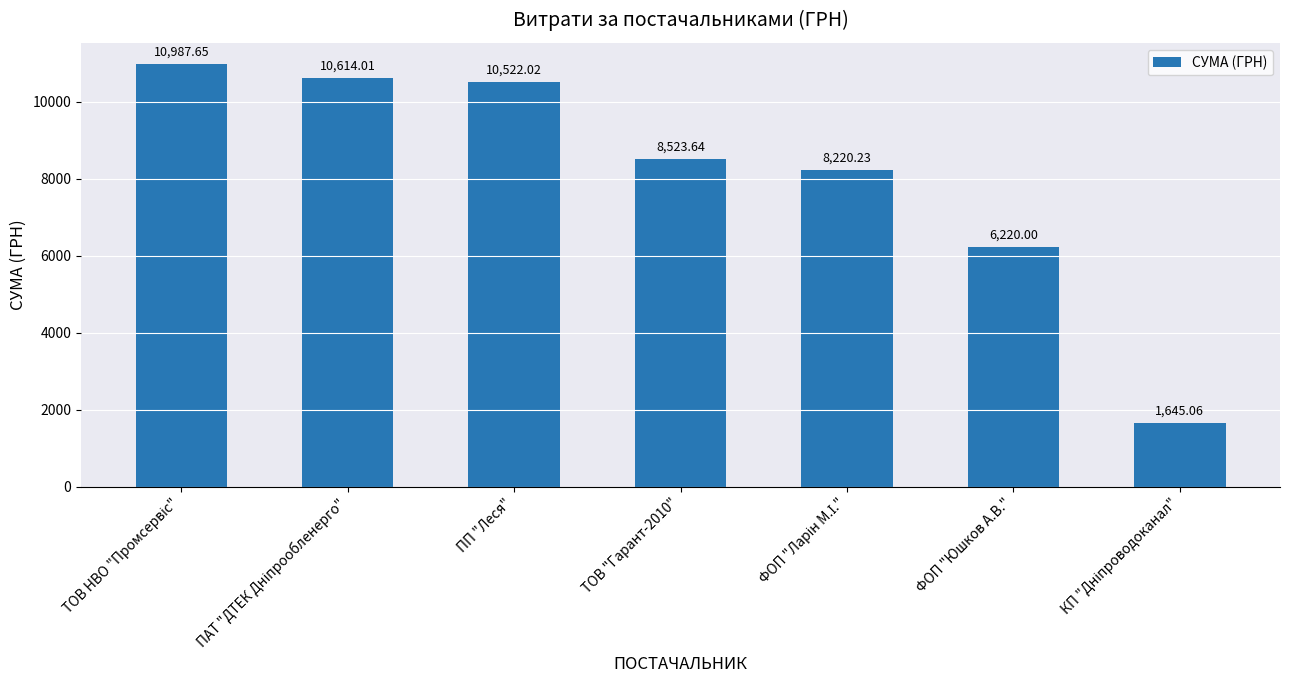

What is the difference between the values at ТОВ "Гарант-2010" and ПП "Леся"?

1998.4